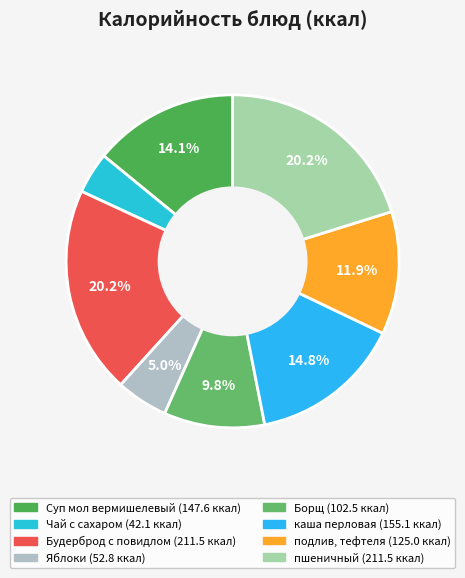

Is there a majority slice in this chart?

No